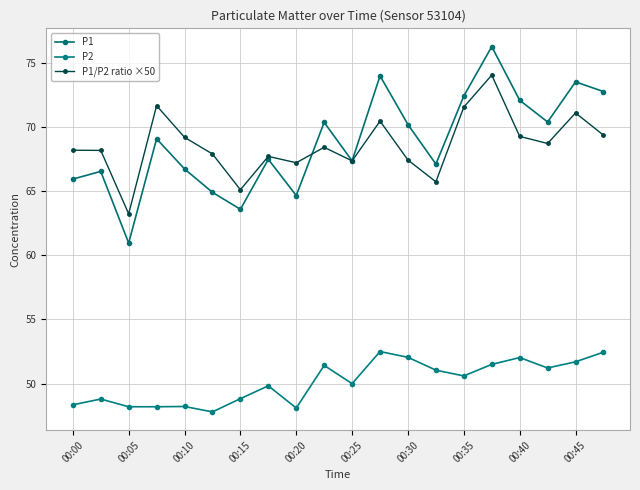

Does the chart have visible grid lines?

Yes